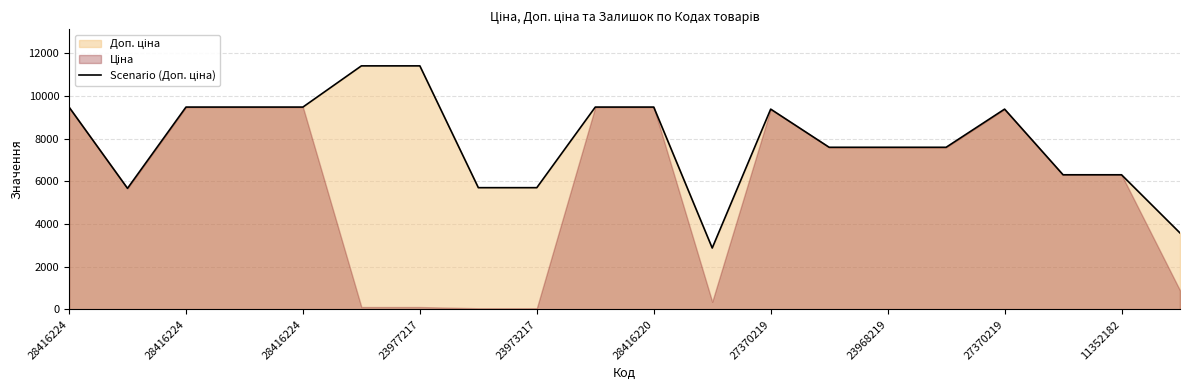

How many lines are shown in the chart?

1